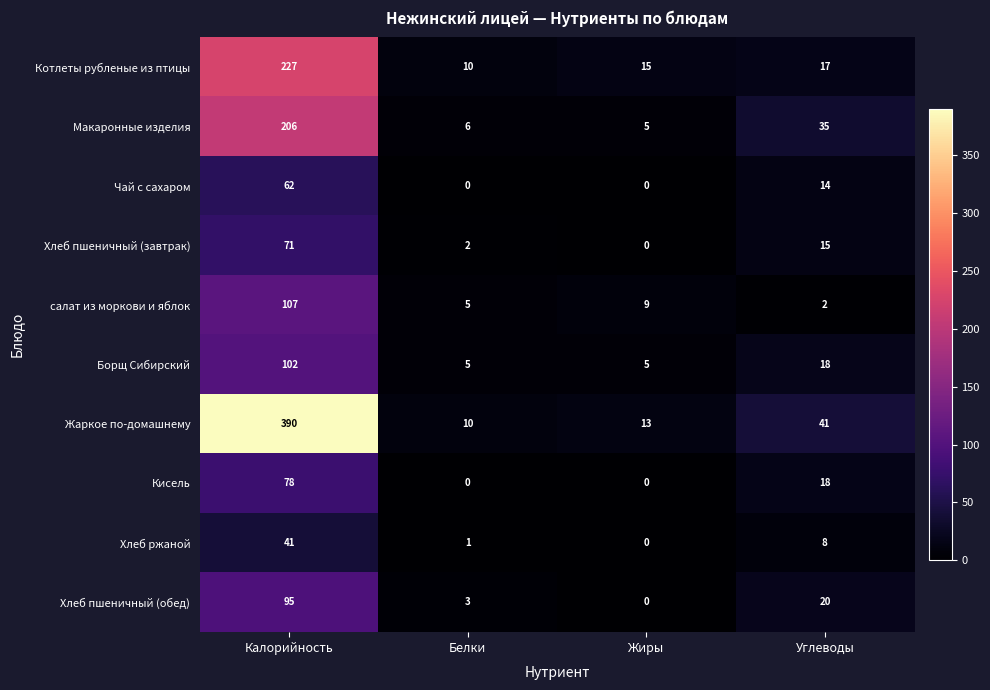

What is the sum of the Борщ Сибирский values at Калорийность and Белки?

107